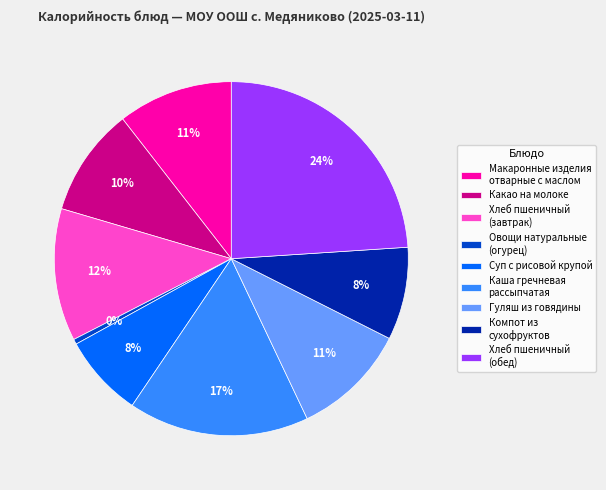

Is it true that Компот из сухофруктов is 21% of the pie?

False